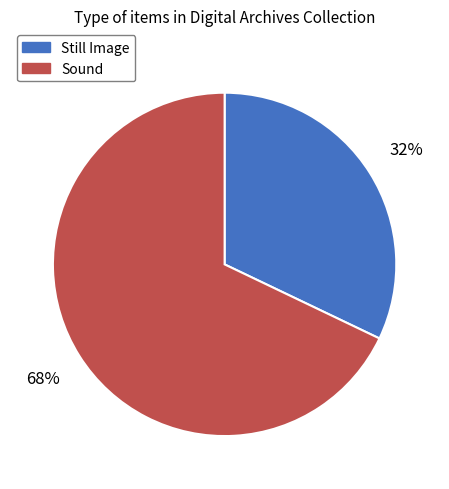

The Sound slice represents 68% of the pie. True or false?

True